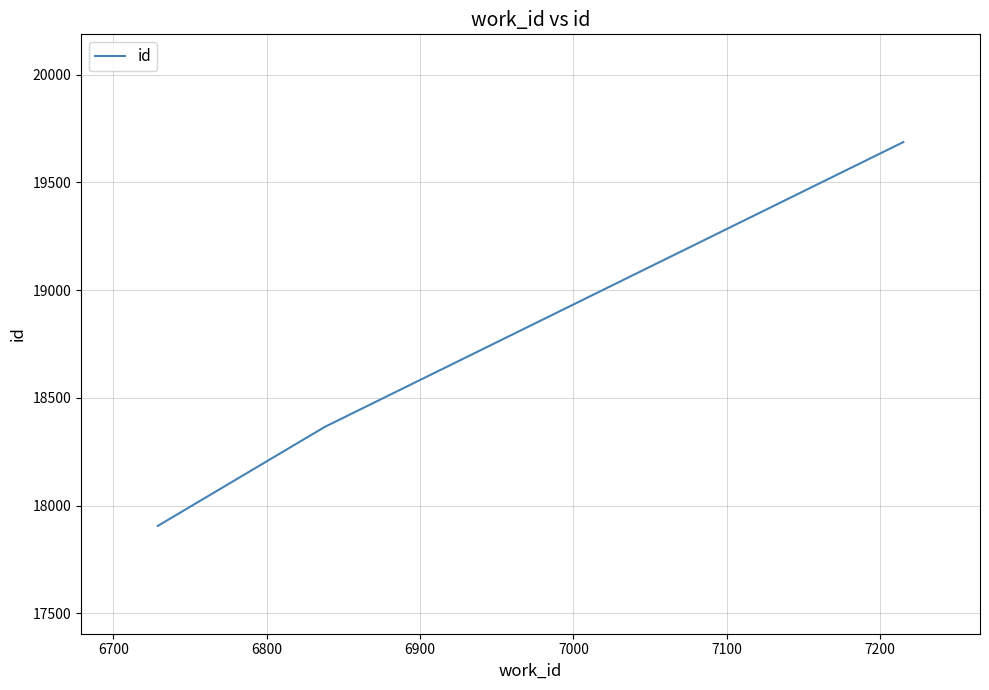

Reading left to right, list all the values displayed in this chart.

17906	18366	19687